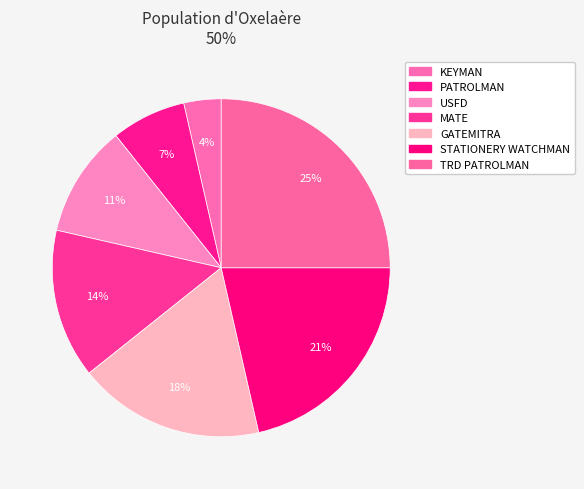

To the nearest percent, what percentage of the pie is MATE?

14%